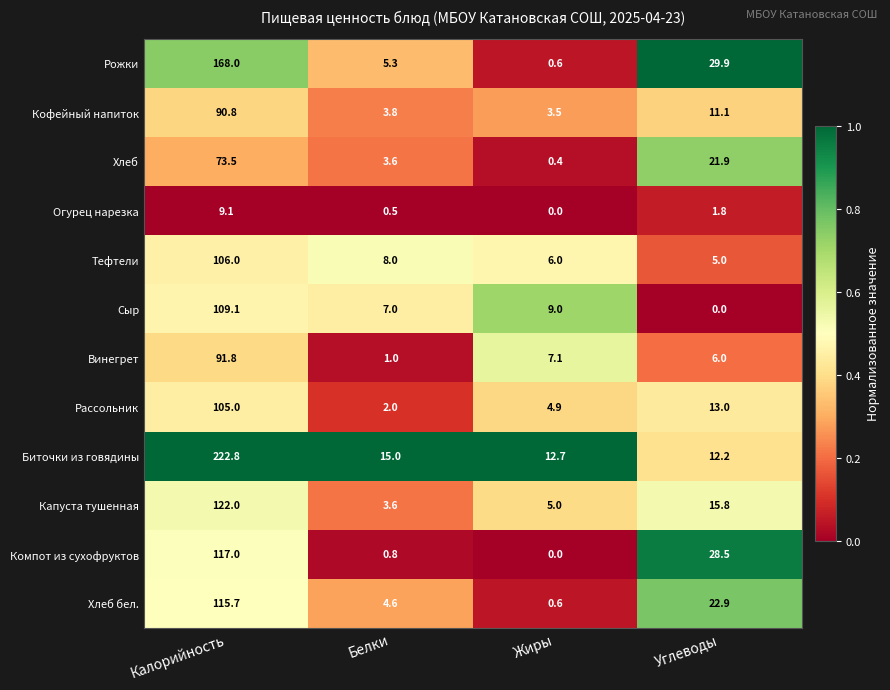

At which category does the chart reach its peak across all series?

Калорийность